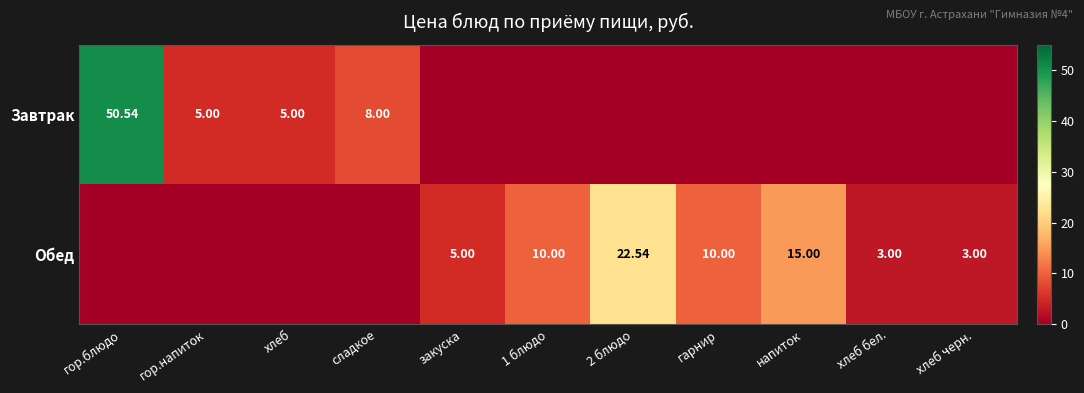

Is the value of Обед at хлеб бел. greater than the value of Завтрак at гор.напиток?

No